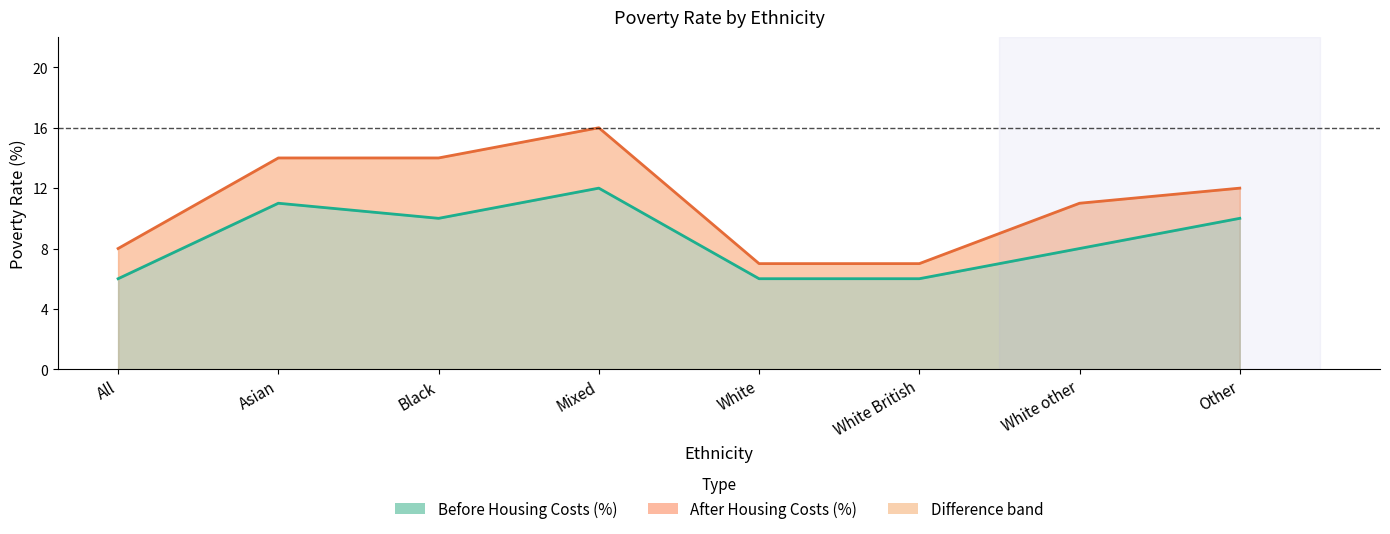

How many series are shown in this chart?

2